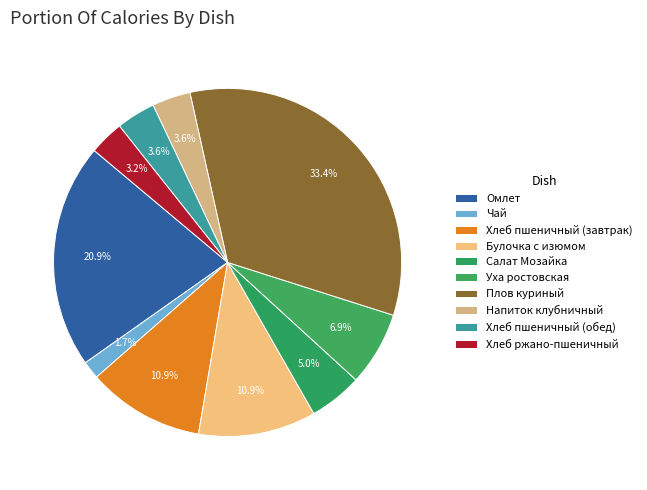

To the nearest percent, what is the combined percentage of Напиток клубничный and Булочка с изюмом?

14%